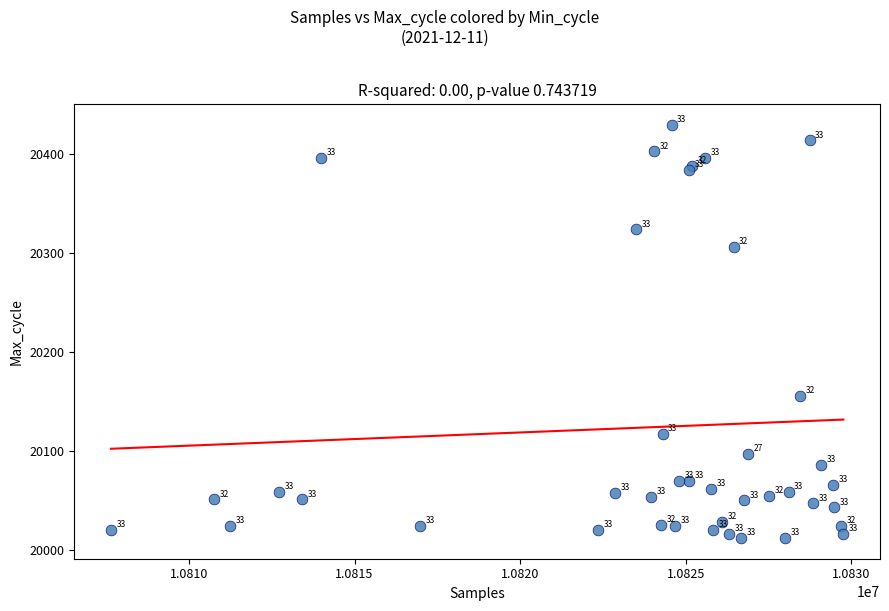

What Y value in the scatter plot is closest to 20221?

20156